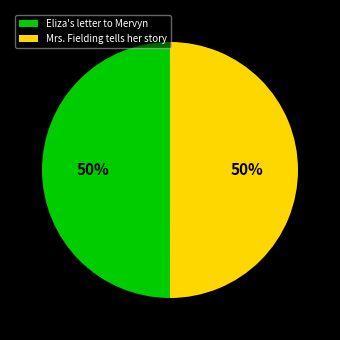

To the nearest percent, what is the average slice percentage?

50%